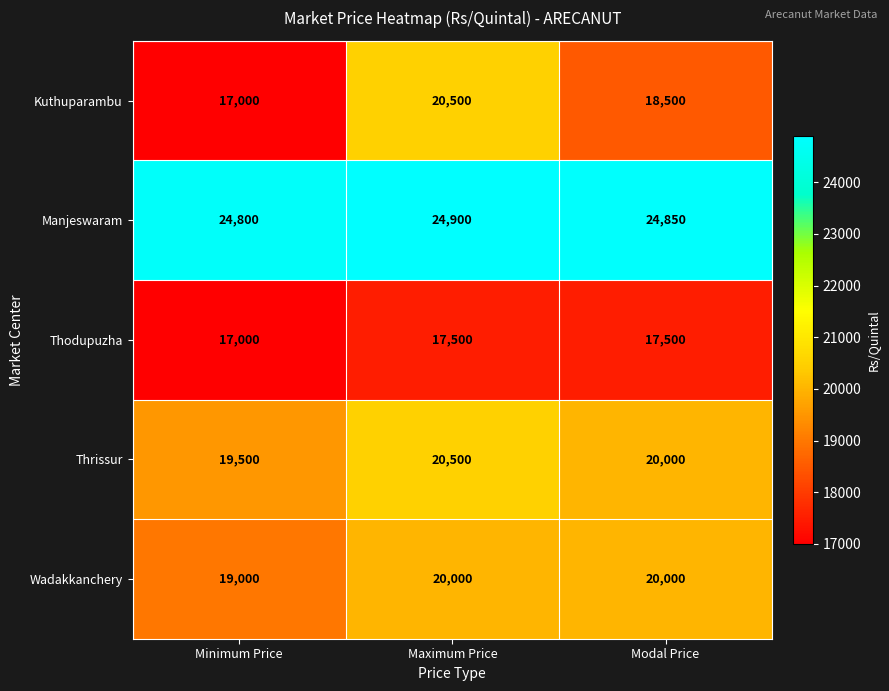

The Manjeswaram series shows 24800 at Minimum Price. True or false?

True